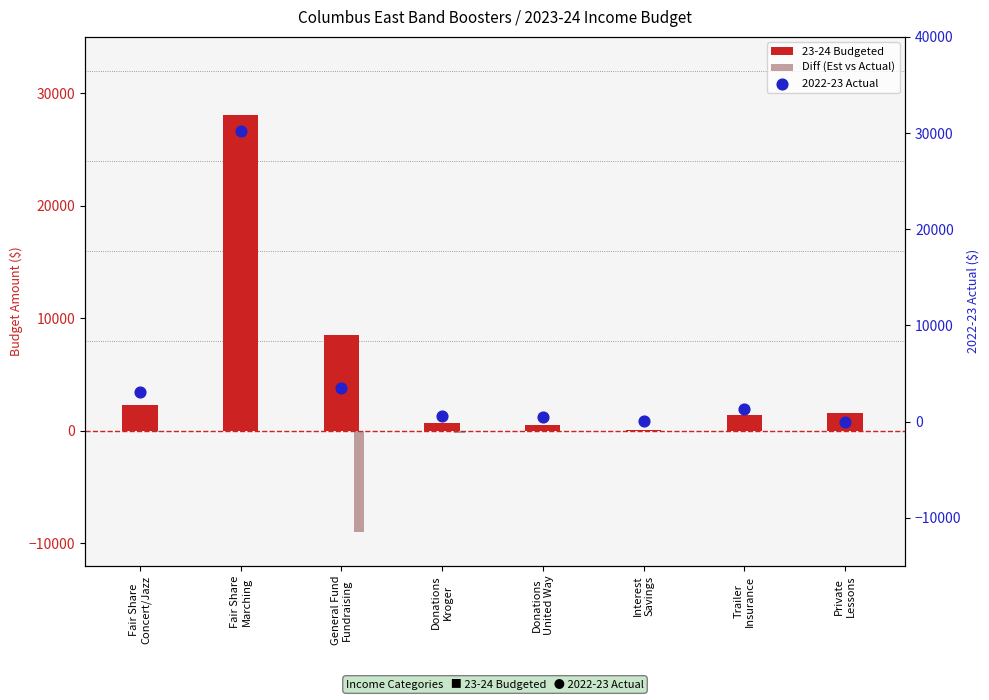

Which series contains the highest Y value?

2022-23 Actual